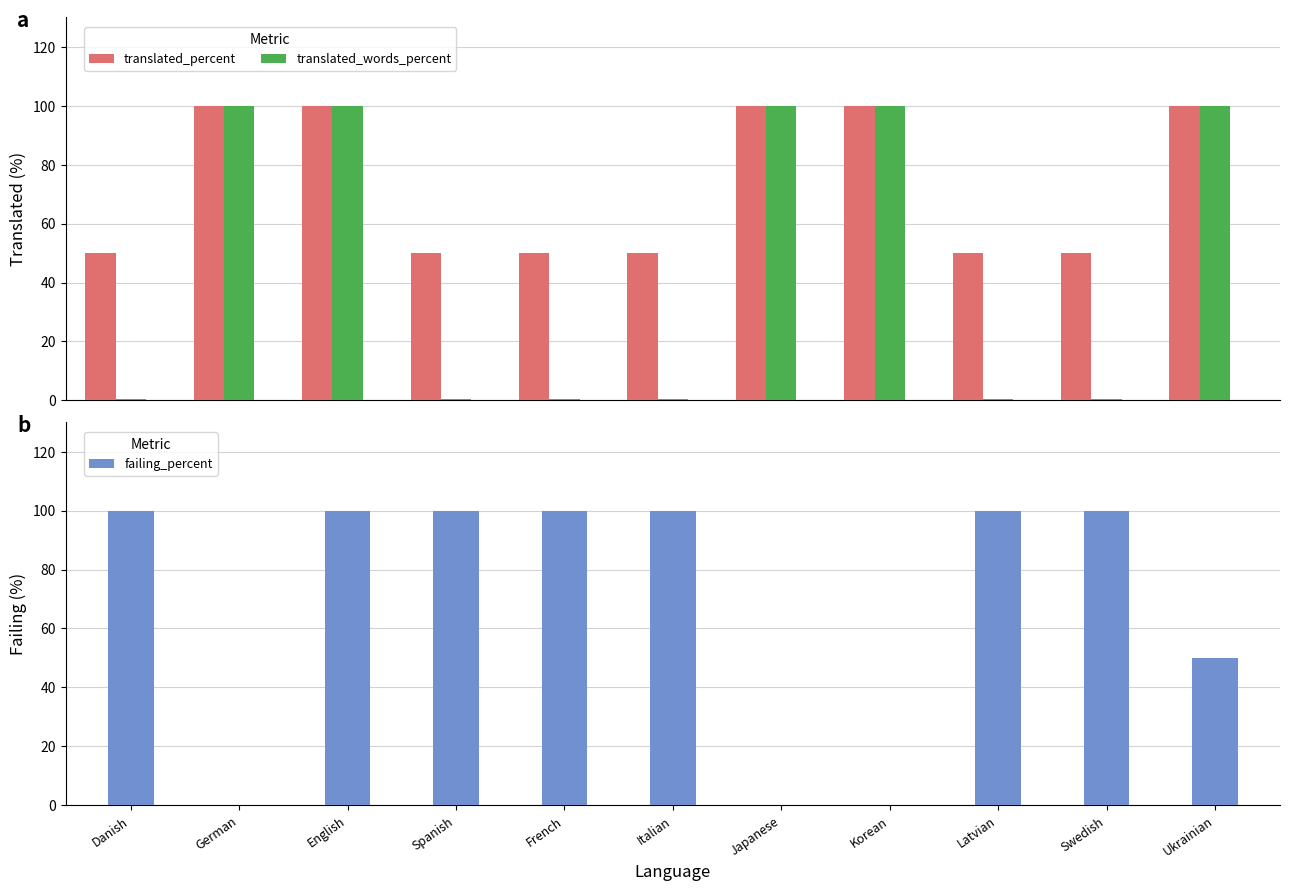

Does the chart contain stacked bars?

No